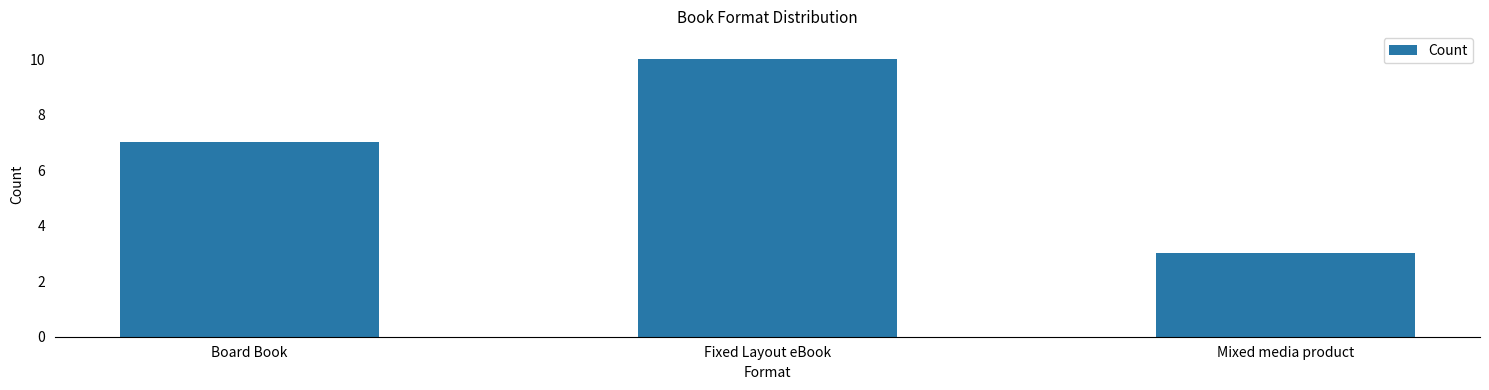

Between Board Book and Mixed media product, which is larger?

Board Book